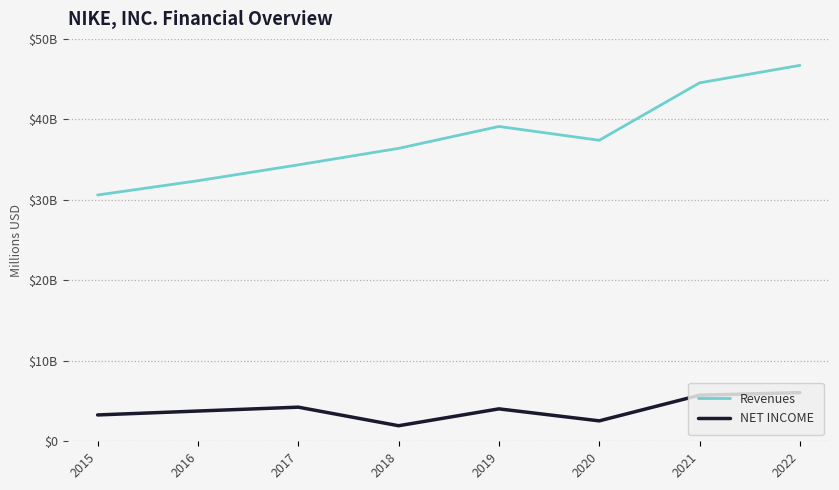

The value of NET INCOME at 2017 is 1566. True or false?

False